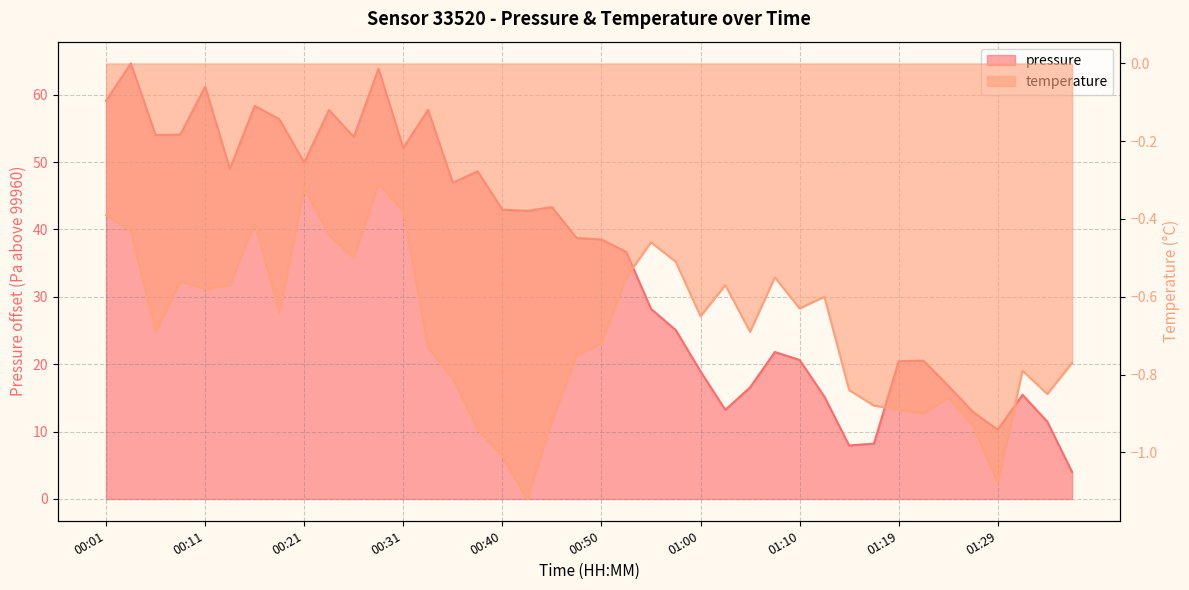

Rank the categories by temperature value from lowest to highest.

00:43, 01:29, 00:40, 00:38, 01:27, 00:45, 01:22, 01:19, 01:17, 01:24, 01:34, 01:14, 00:36, 01:31, 01:36, 00:48, 00:33, 00:50, 00:06, 01:05, 01:00, 00:18, 01:10, 01:12, 00:11, 00:13, 01:02, 00:08, 00:53, 01:07, 00:57, 00:26, 00:55, 00:23, 00:03, 00:16, 00:01, 00:31, 00:21, 00:28